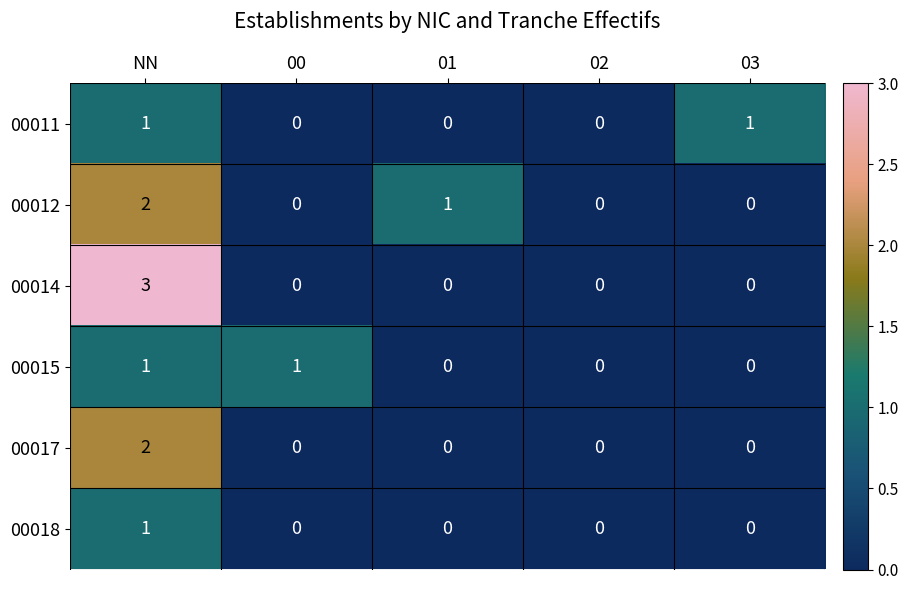

Reading left to right, transcribe all the data shown in this chart.

00011: NN=1	00=0	01=0	02=0	03=1
00012: NN=2	00=0	01=1	02=0	03=0
00014: NN=3	00=0	01=0	02=0	03=0
00015: NN=1	00=1	01=0	02=0	03=0
00017: NN=2	00=0	01=0	02=0	03=0
00018: NN=1	00=0	01=0	02=0	03=0